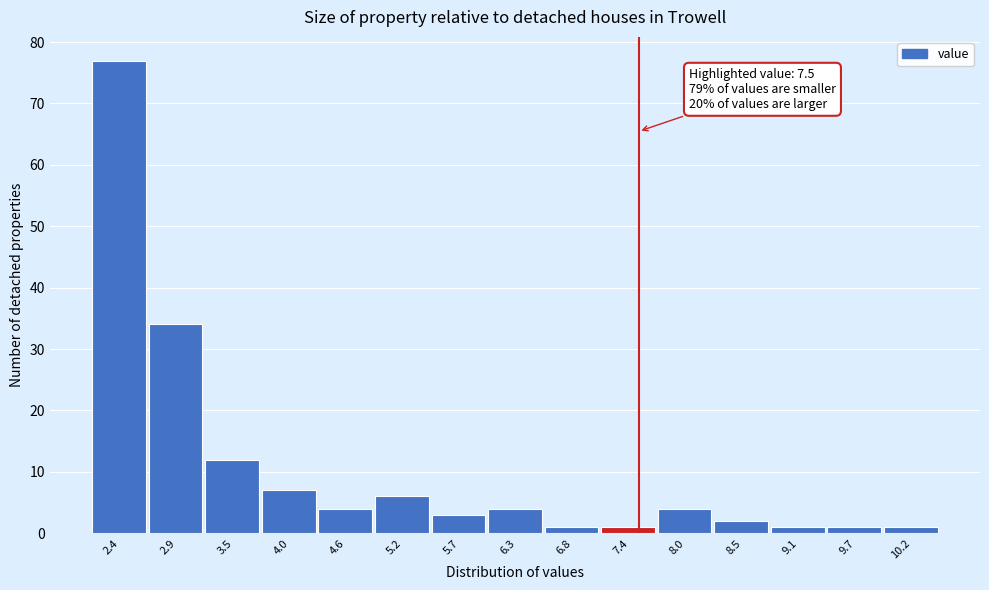

Which range on the x-axis has the tallest bar?

2.1 to 2.6